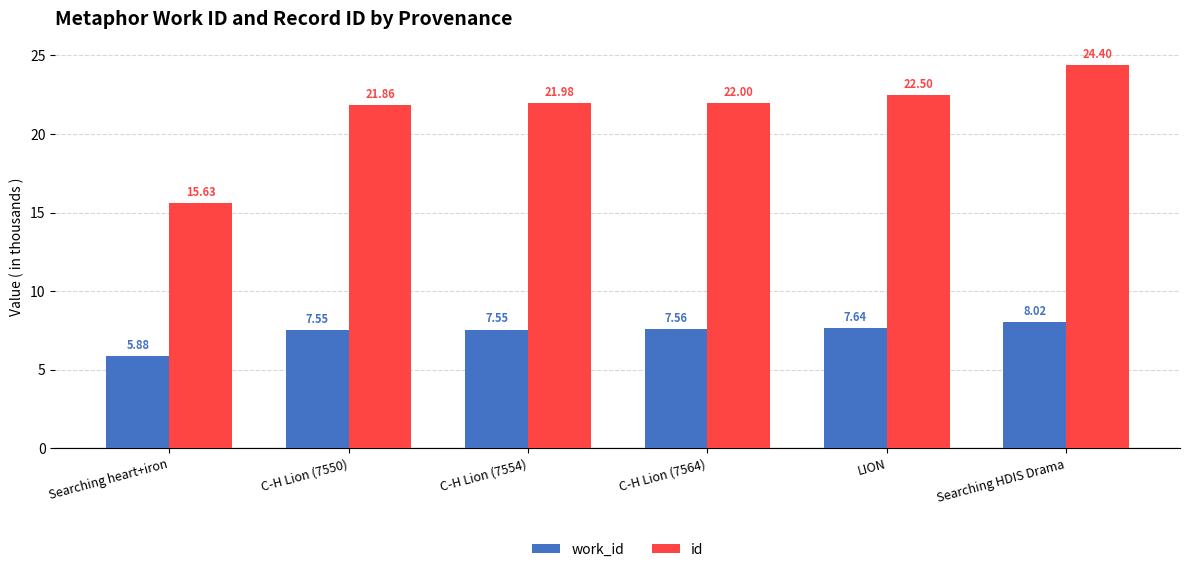

How many data points in id are less than 21?

1